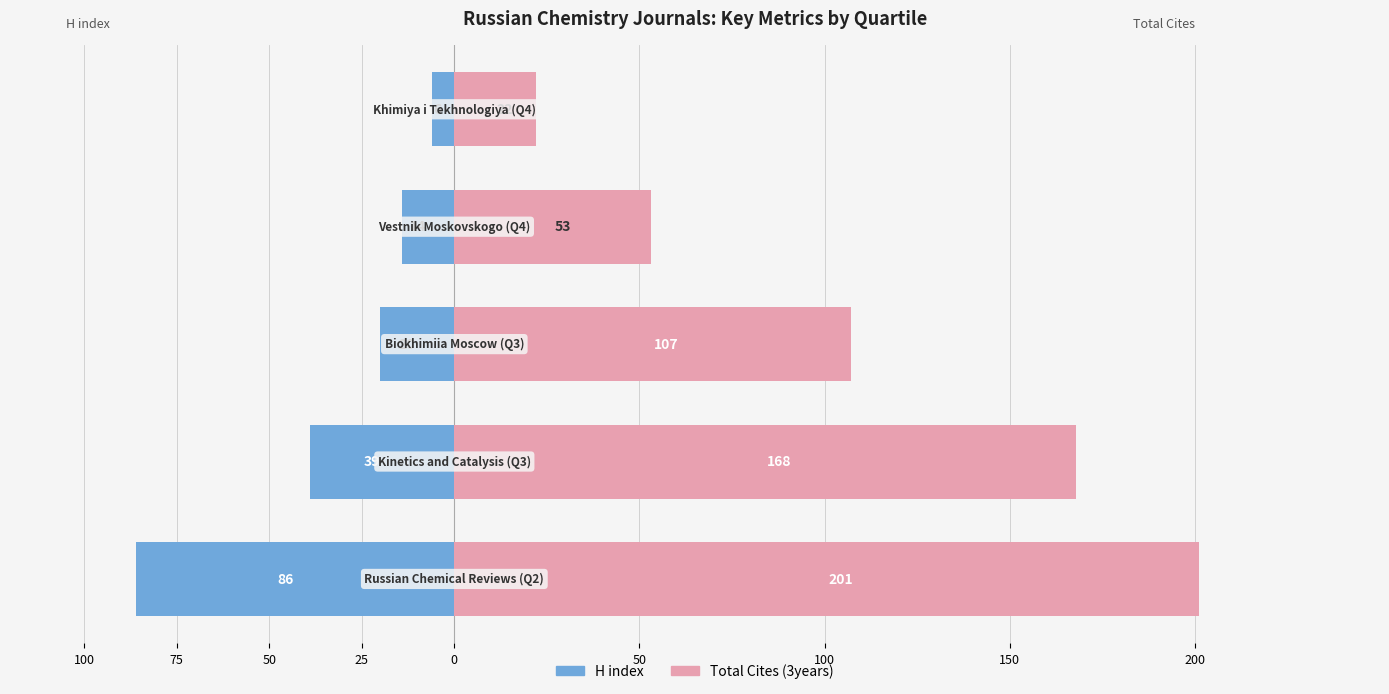

True or false: Total Cites (3years) has a value of 22 at 0.

True